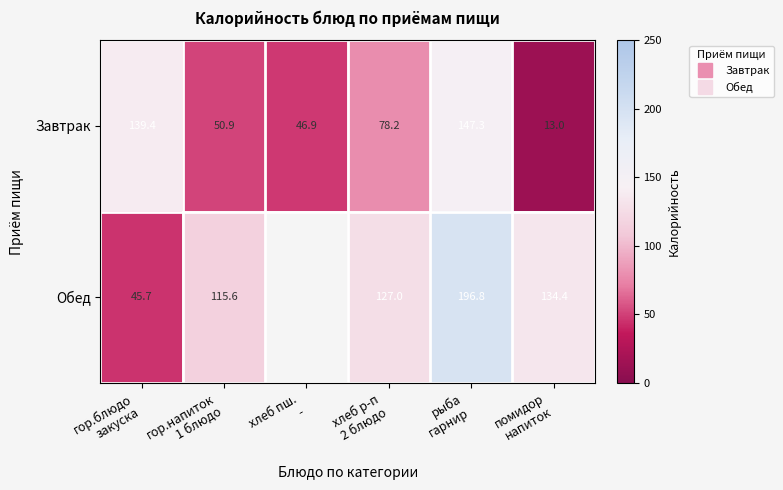

Which category has the lowest value across all series?

помидор
напиток